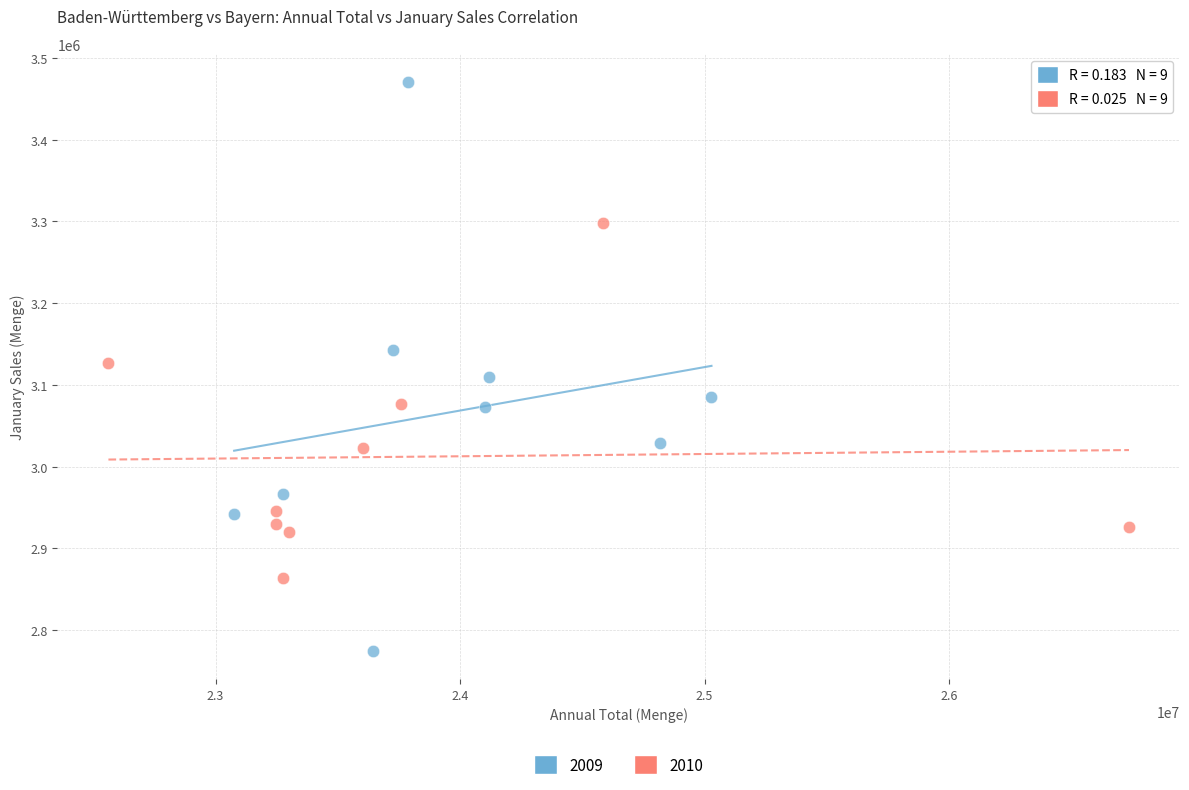

Which series reaches the minimum Y coordinate?

2009